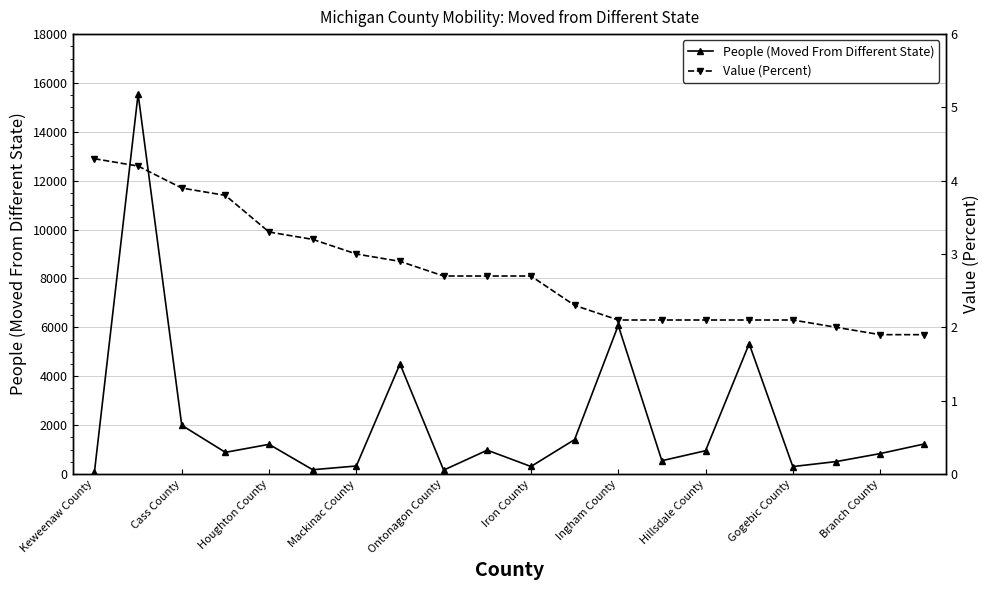

True or false: People (Moved From Different State) has more than 2 points higher than both neighbors.

True